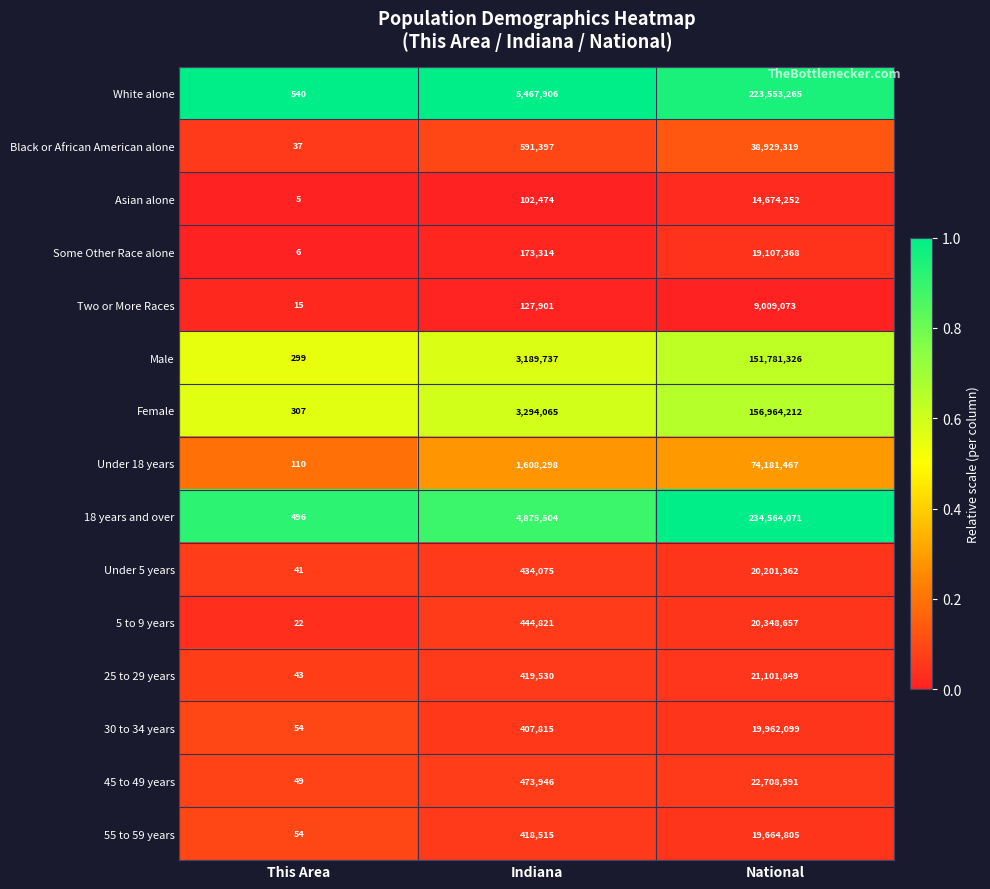

Which series has the largest total across all categories?

18 years and over